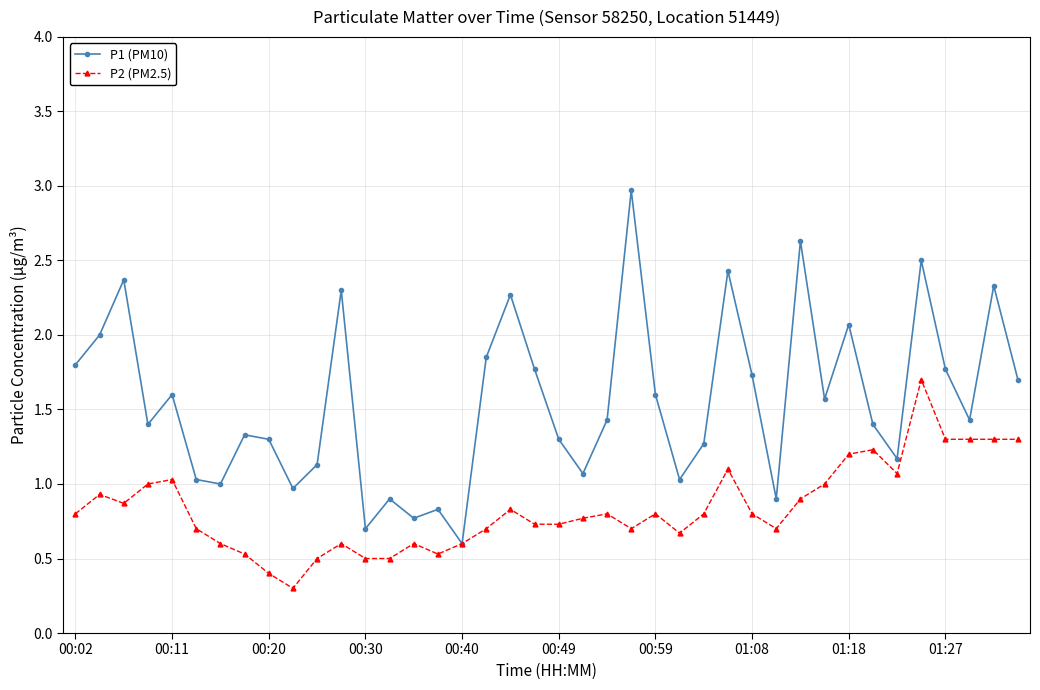

True or false: P1 (PM10) has more than 0 interior local peaks.

True